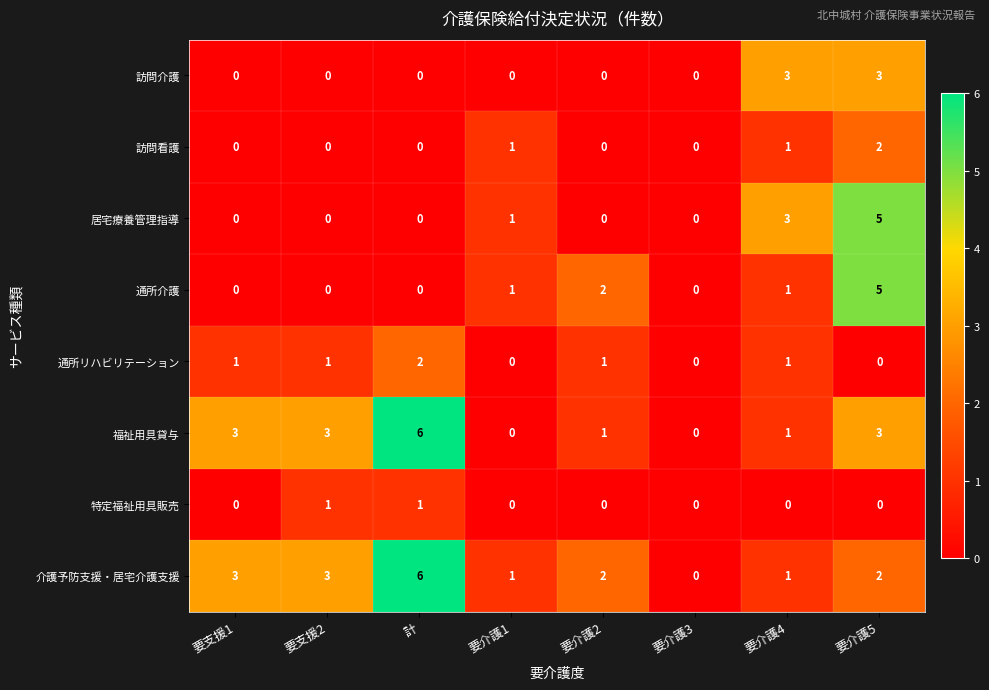

What is the difference between the second highest and minimum values in the 福祉用具貸与 series?

3